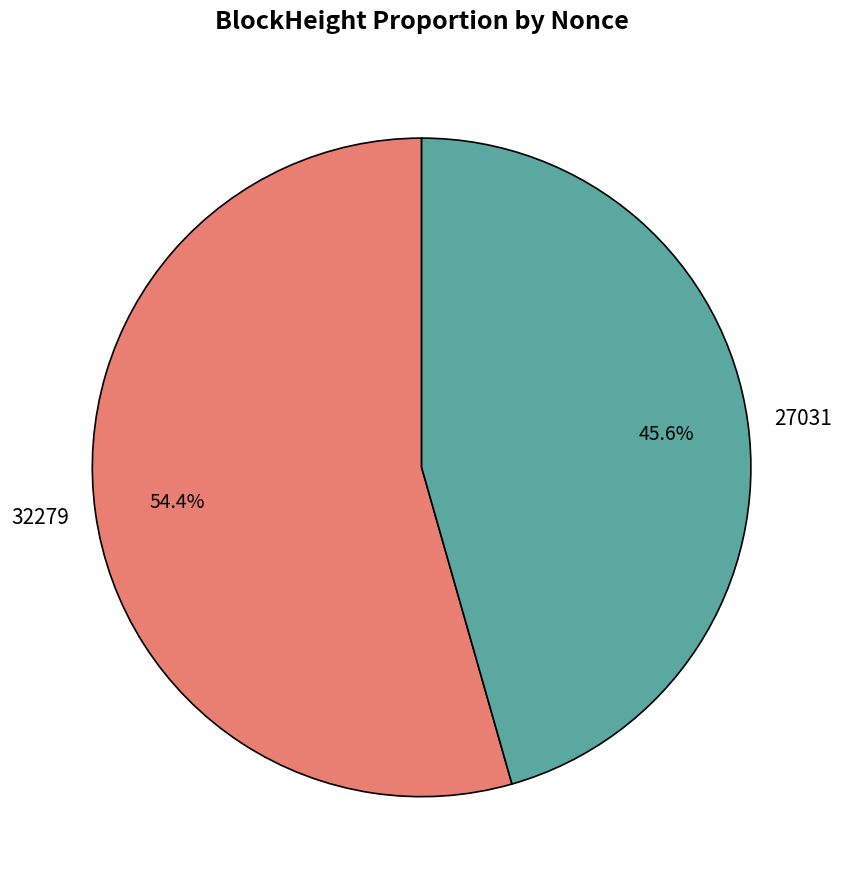

What is the largest slice in the pie chart?

32279